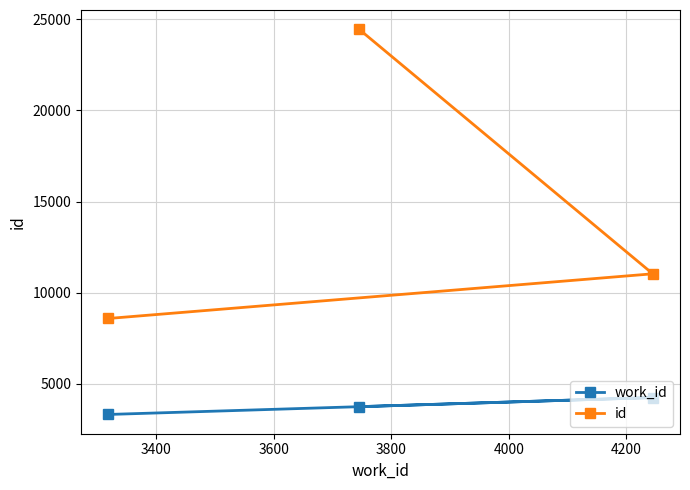

Is this an area chart (filled region under the line)?

No